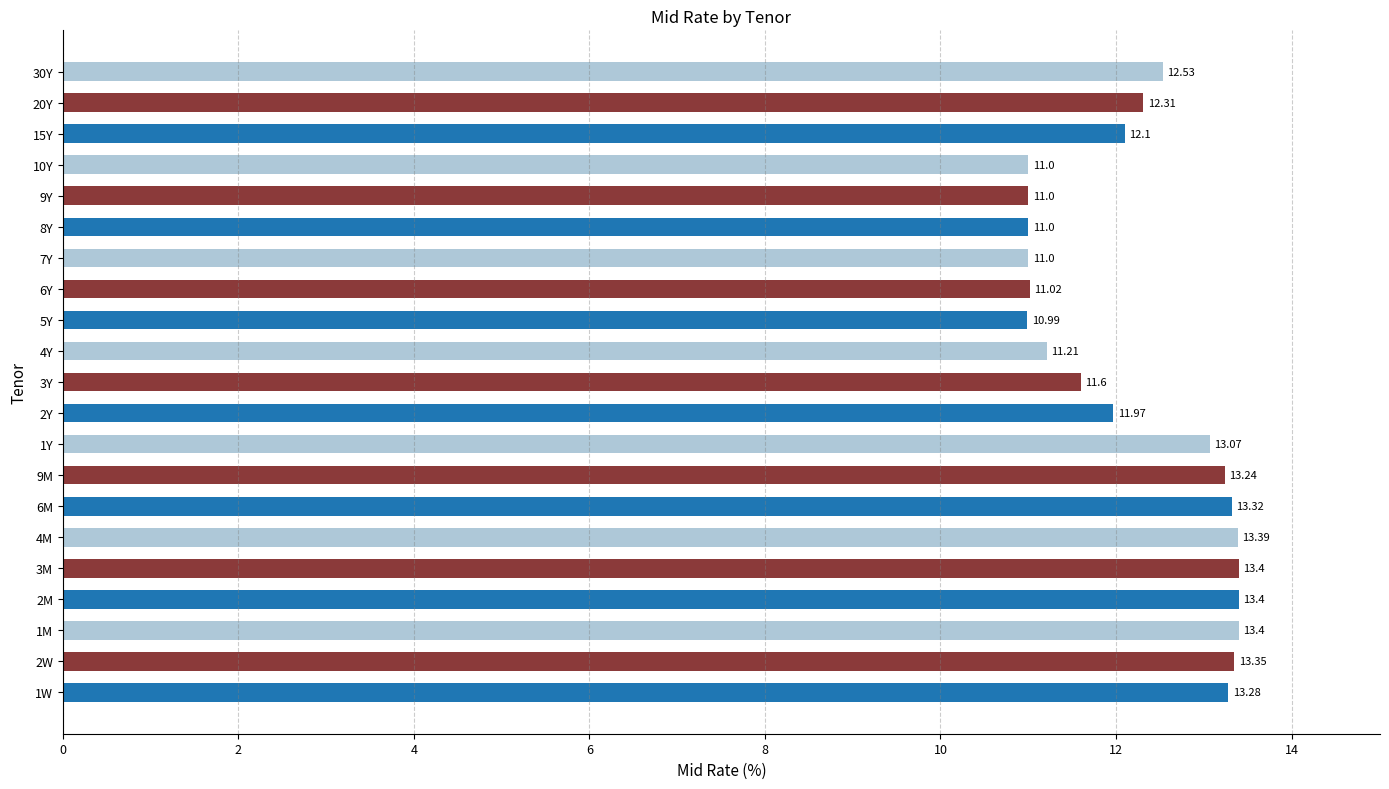

Are the bars horizontal?

Yes